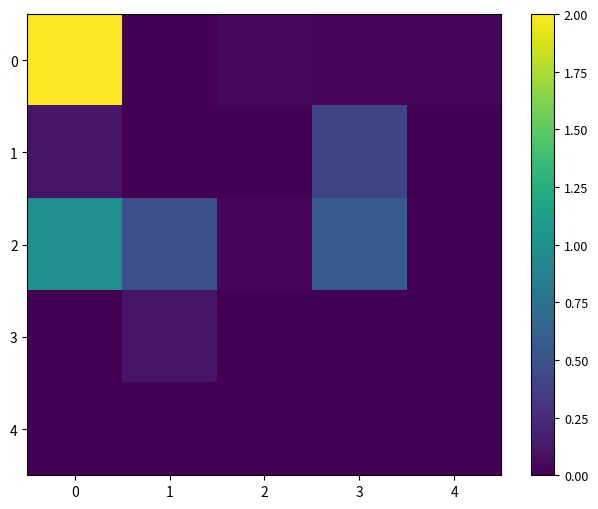

Reading left to right, what are all the values shown in this chart?

0: 0=2.0	1=0.0	2=0.0	3=0.0	4=0.0
1: 0=0.1	1=0.0	2=0.0	3=0.4	4=0.0
2: 0=1.0	1=0.5	2=0.0	3=0.6	4=0.0
3: 0=0.0	1=0.1	2=0.0	3=0.0	4=0.0
4: 0=0.0	1=0.0	2=0.0	3=0.0	4=0.0